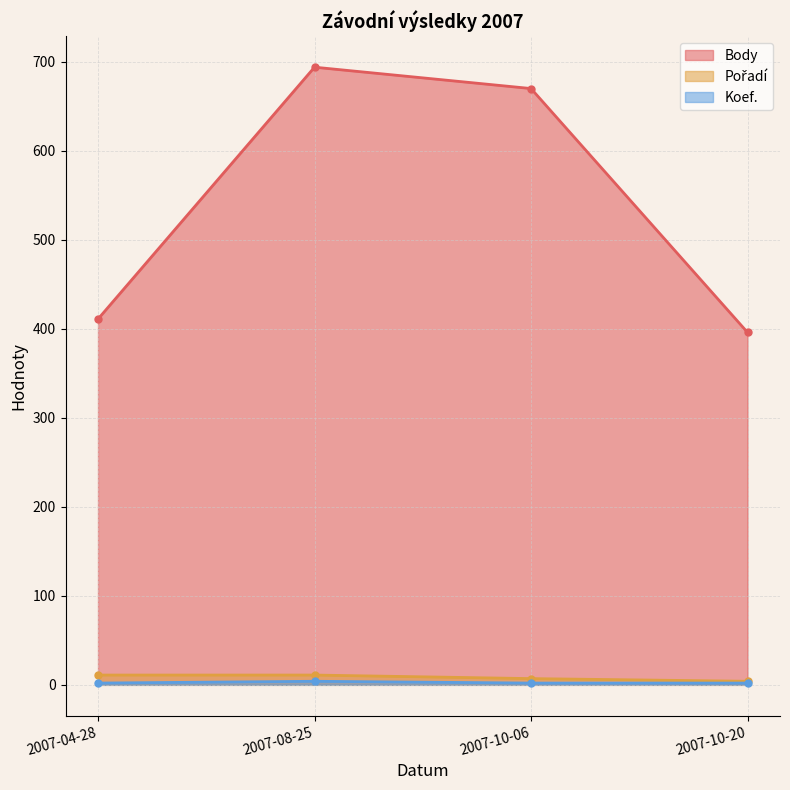

What is the label of the 3rd point from the right?

2007-08-25